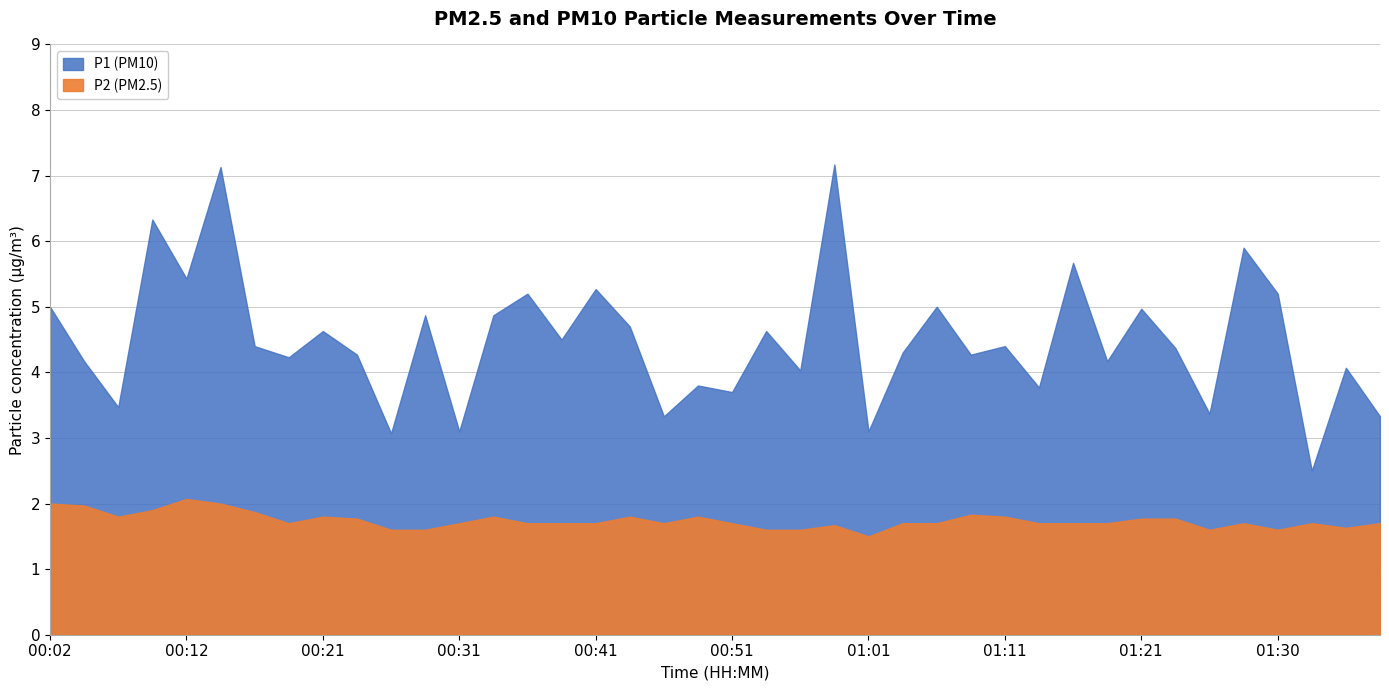

True or false: P1 and P2 cross at least once.

False